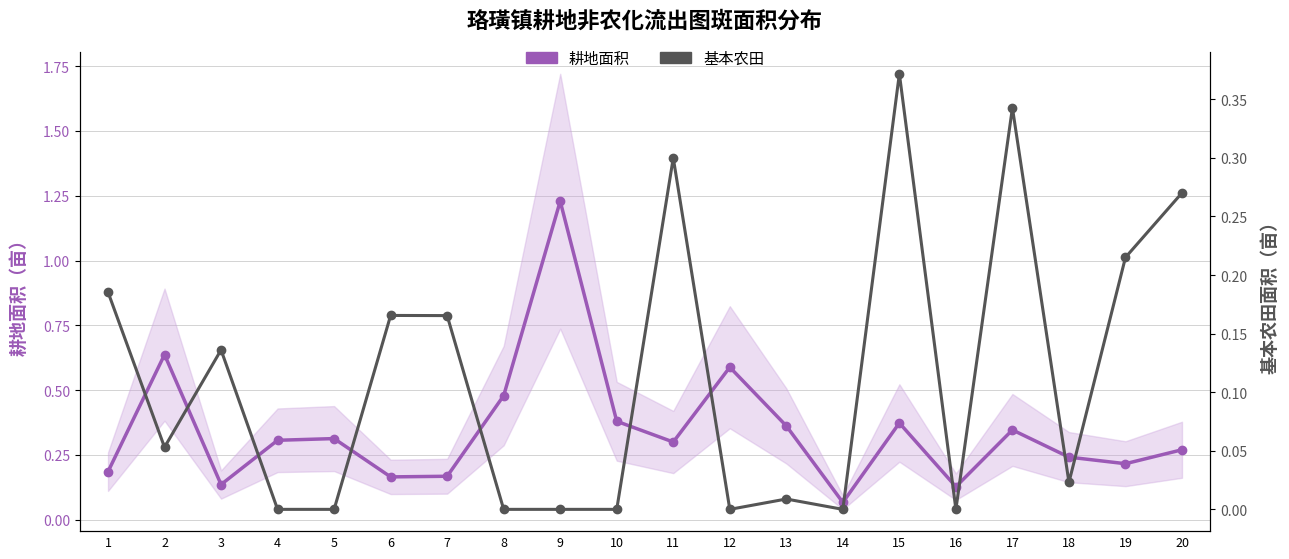

Which series changed the most between 4 and 10?

耕地面积